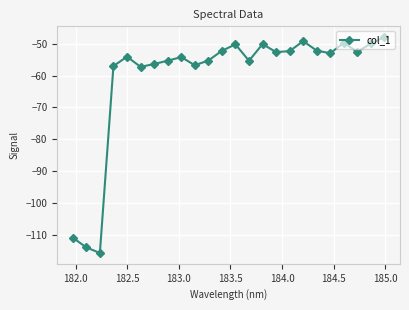

What is the maximum value shown in the chart?

-48.0